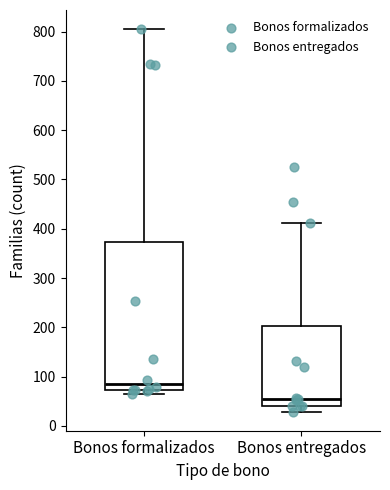

Where does the lower whisker of the box for Bonos entregados end on the y-axis? The values are not printed on the chart, so give them approximately, as read against the axis.

30